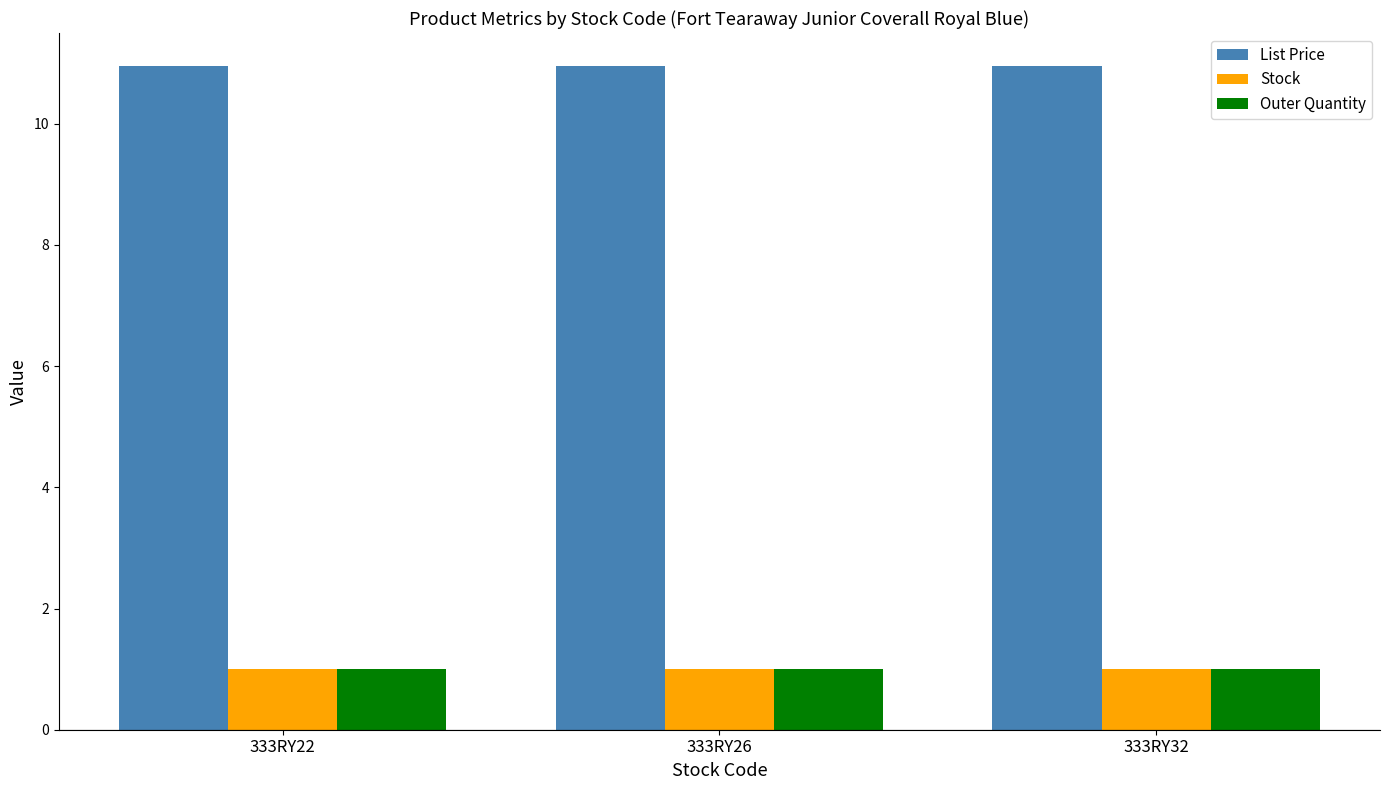

What is the minimum value shown in the chart?

1.0